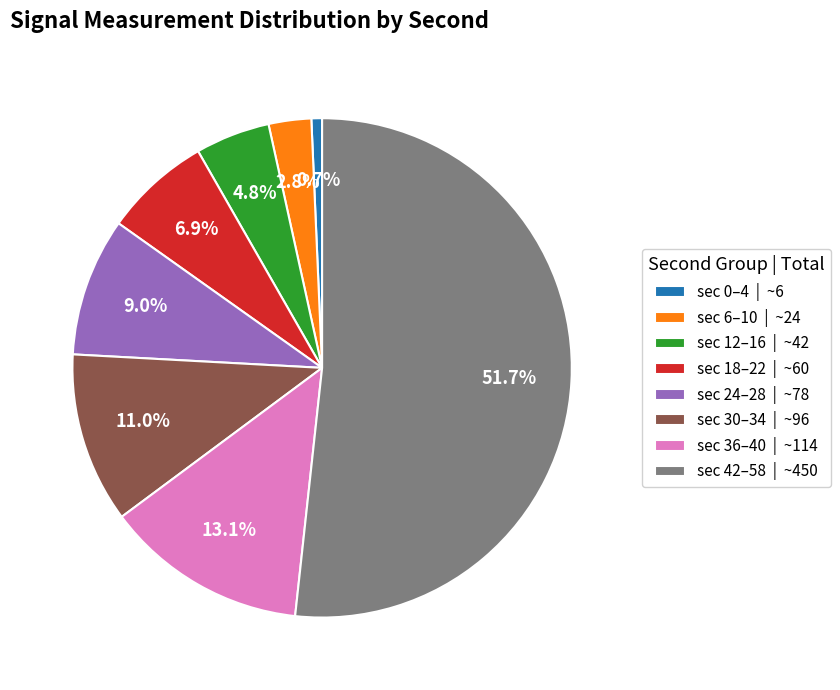

Which category has the biggest portion of the pie?

sec 42–58 | ~450